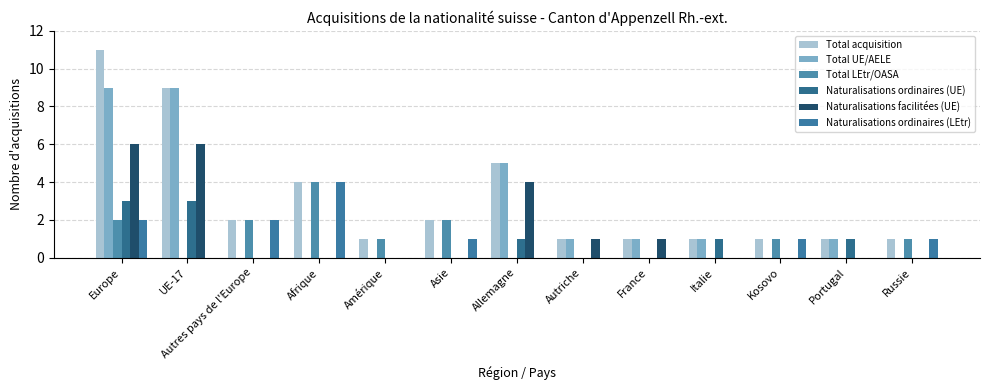

Which category has the highest value in the Total acquisition series?

Europe